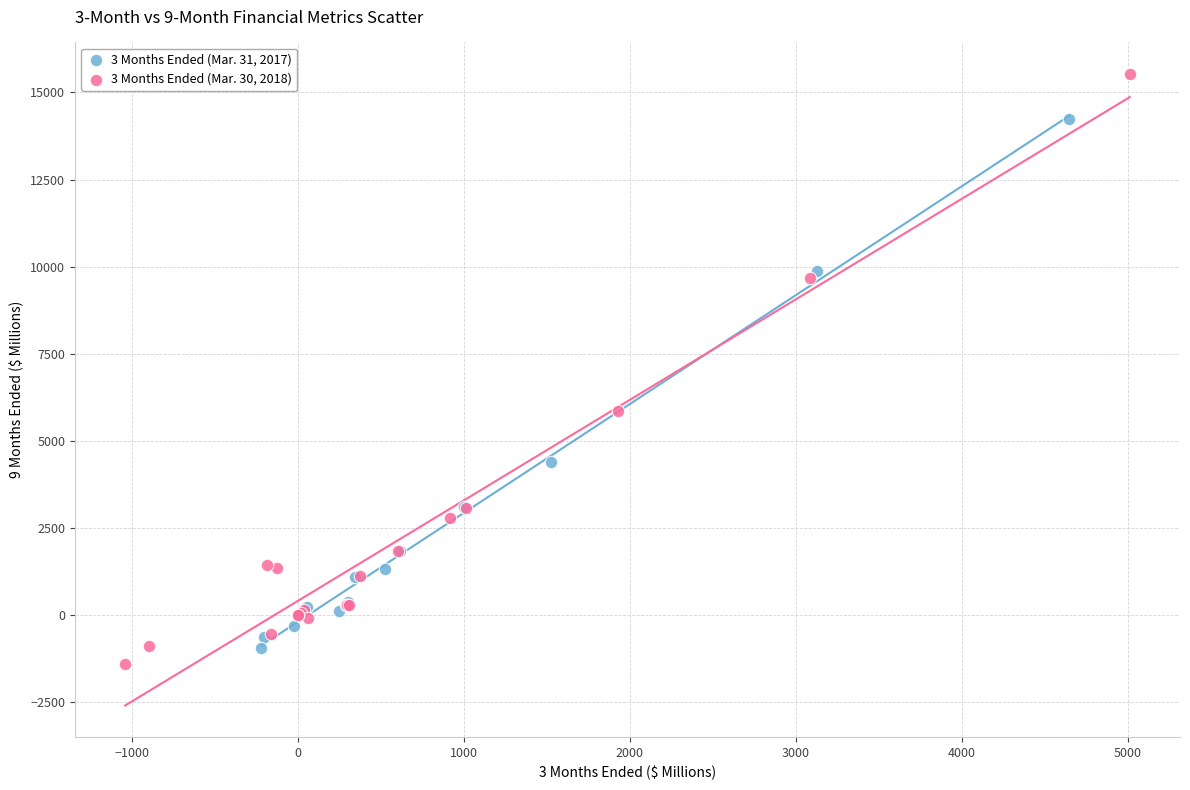

Which series has the widest spread of Y values?

3 Months Ended (Mar. 30, 2018)